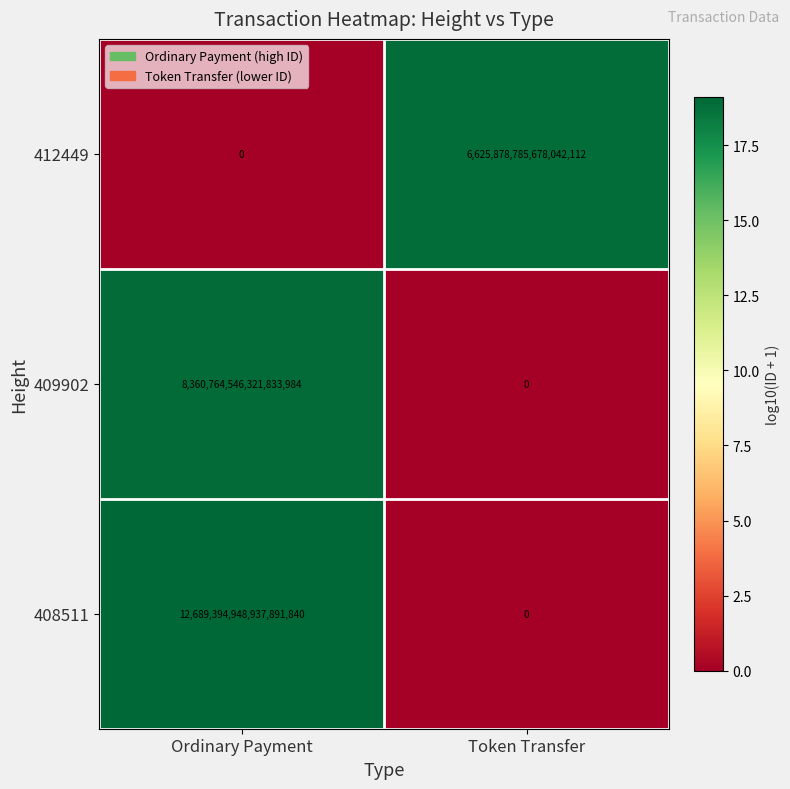

Which series has the largest total across all categories?

408511